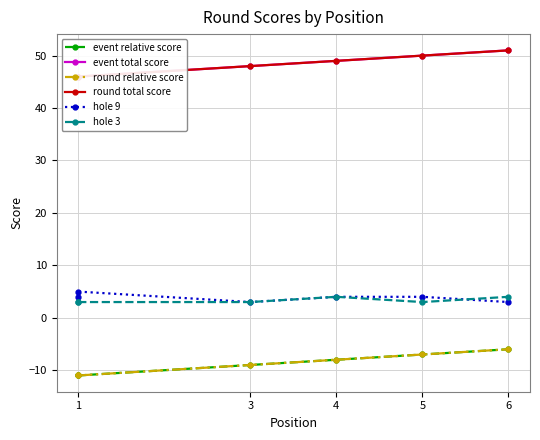

What is the minimum value for hole_9?

3